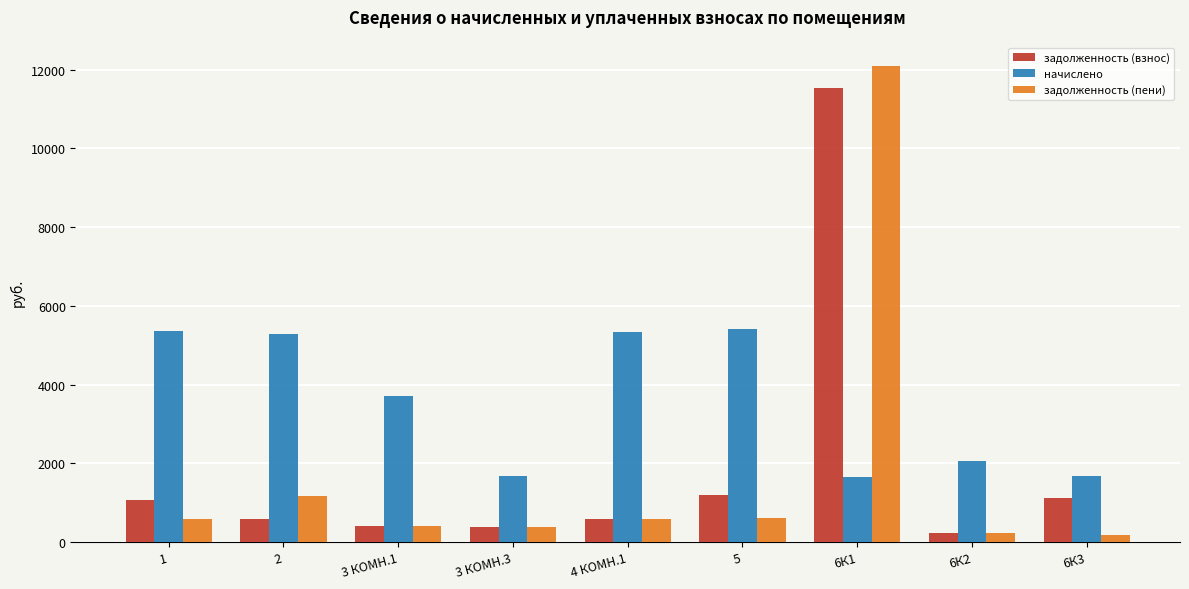

How many values in the задолженность (пени) series exceed 593?

5